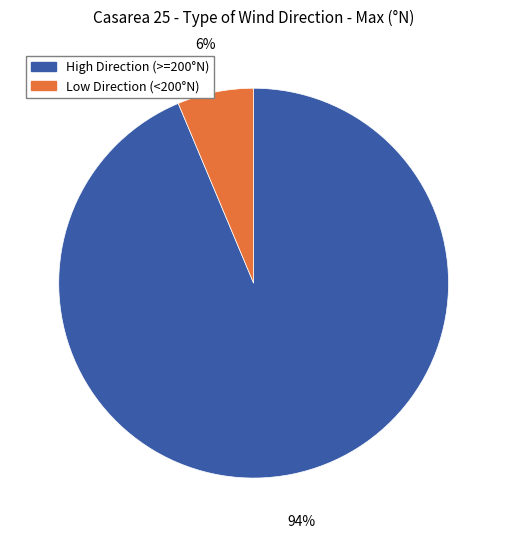

Is there a majority slice in this chart?

Yes